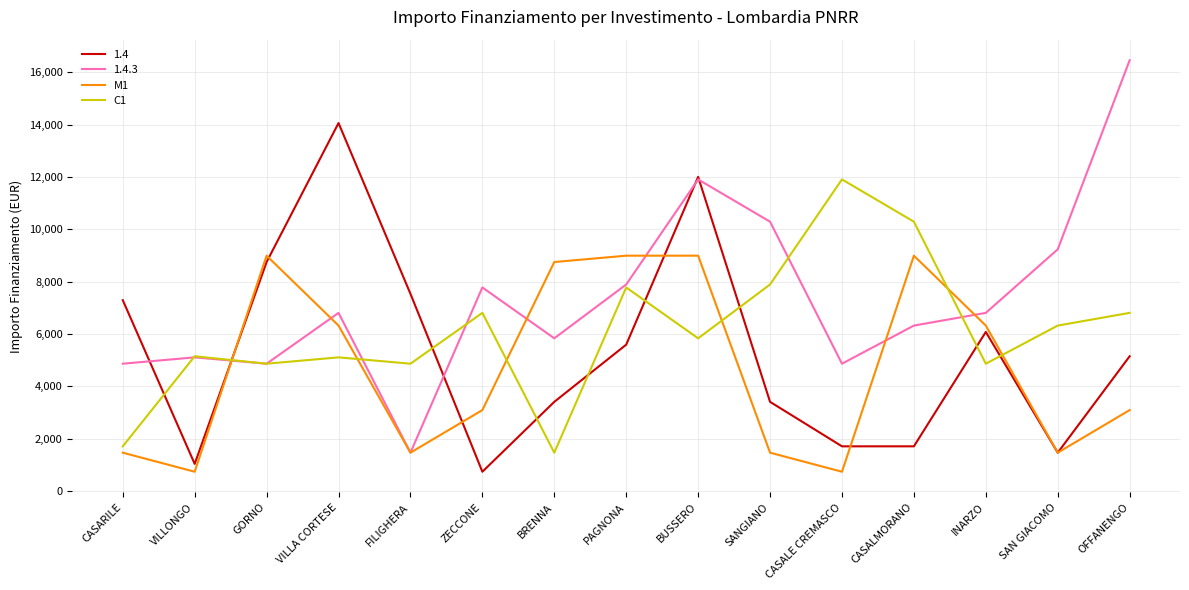

What value does the M1 series have at CASALE CREMASCO?

729